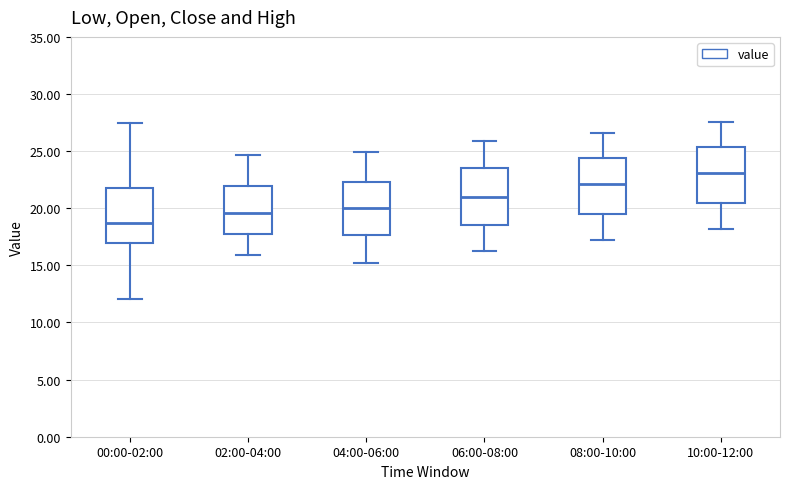

Where is the lower edge of the box for 00:00-02:00 on the y-axis? The values are not printed on the chart, so give them approximately, as read against the axis.

17.0